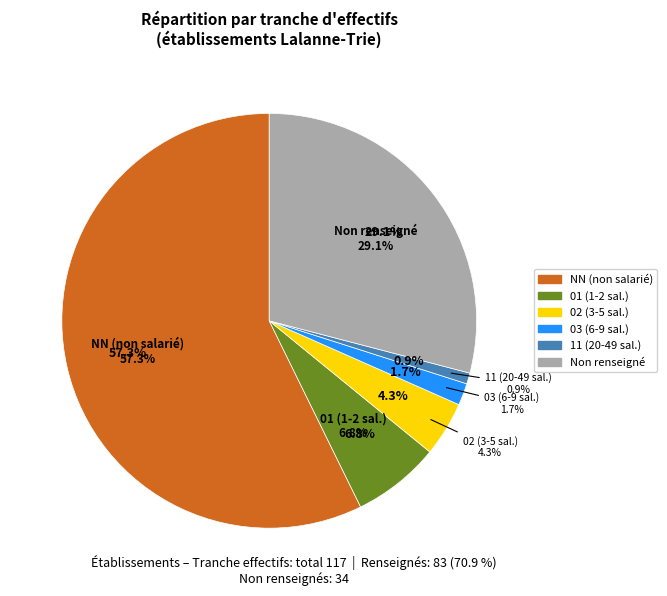

Between 11 and 01, which is larger?

01